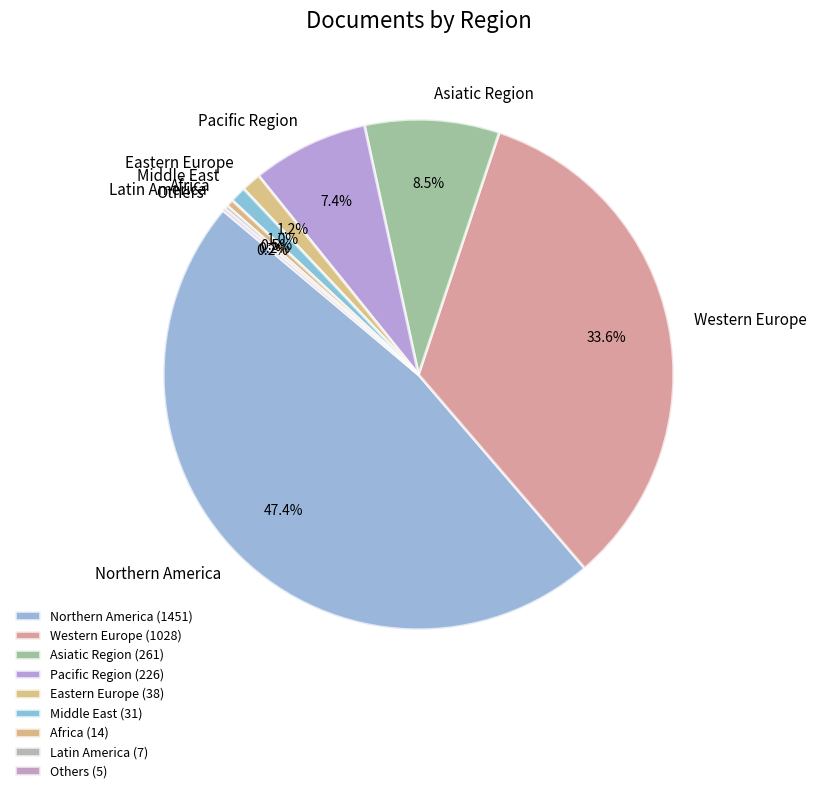

What percentage is NOT represented by Africa?

99.5%